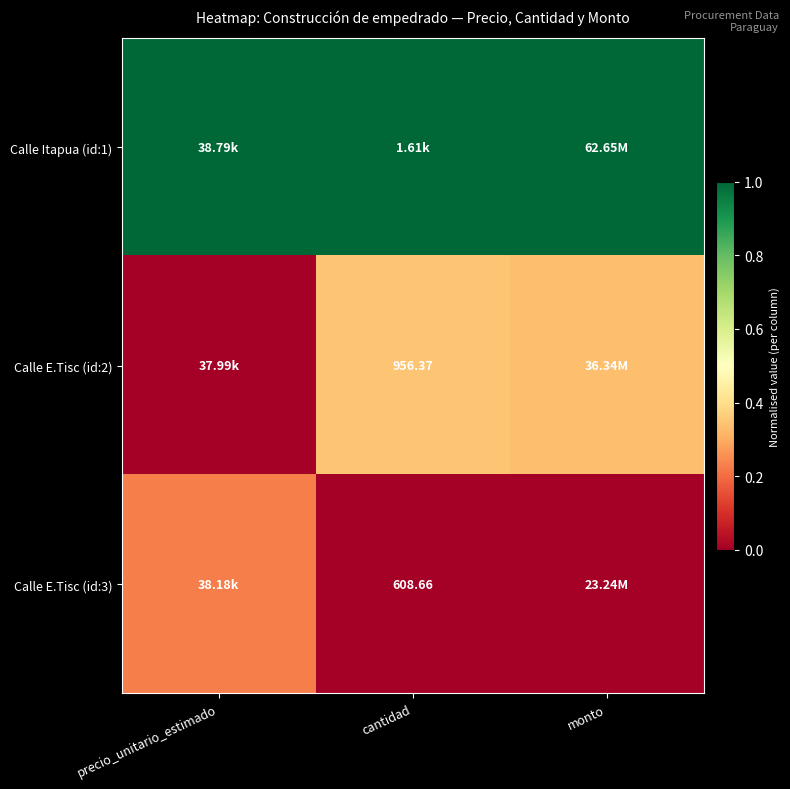

What is the approximate value of Calle Itapua (id:1) at precio_unitario_estimado?

1.0